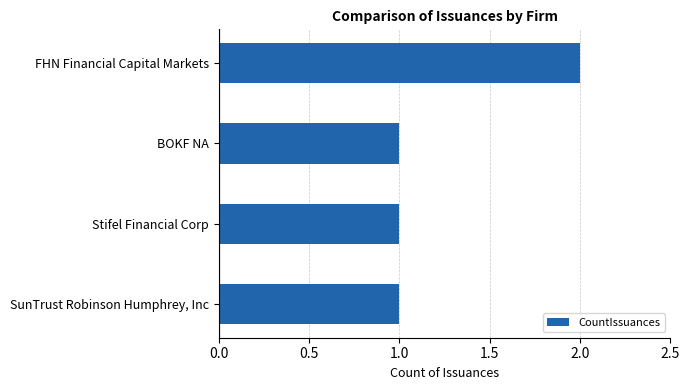

What is the sum of all values?

5